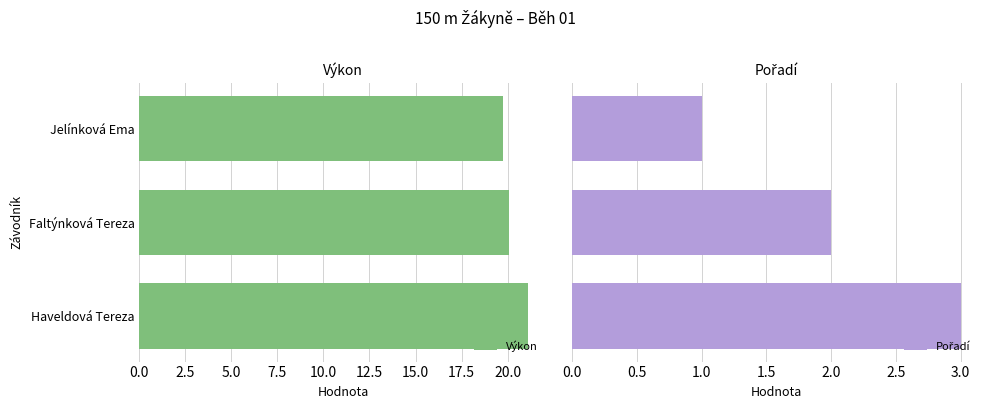

Reading left to right, transcribe all the data shown in this chart.

Výkon: 19.8	20.1	21.1
Pořadí: 1.0	2.0	3.0